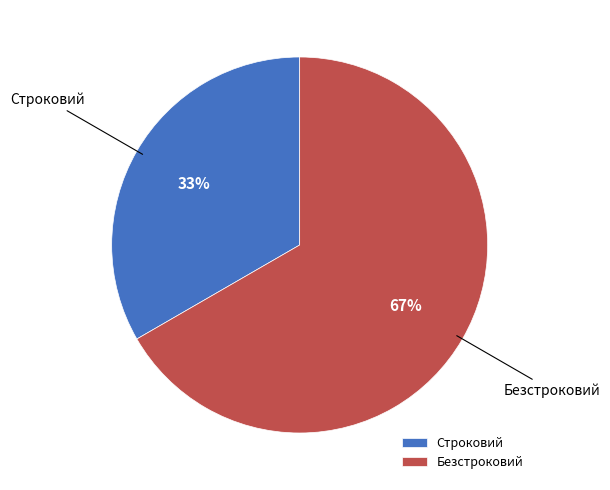

What percentage is the Строковий slice, to the nearest percent?

33%